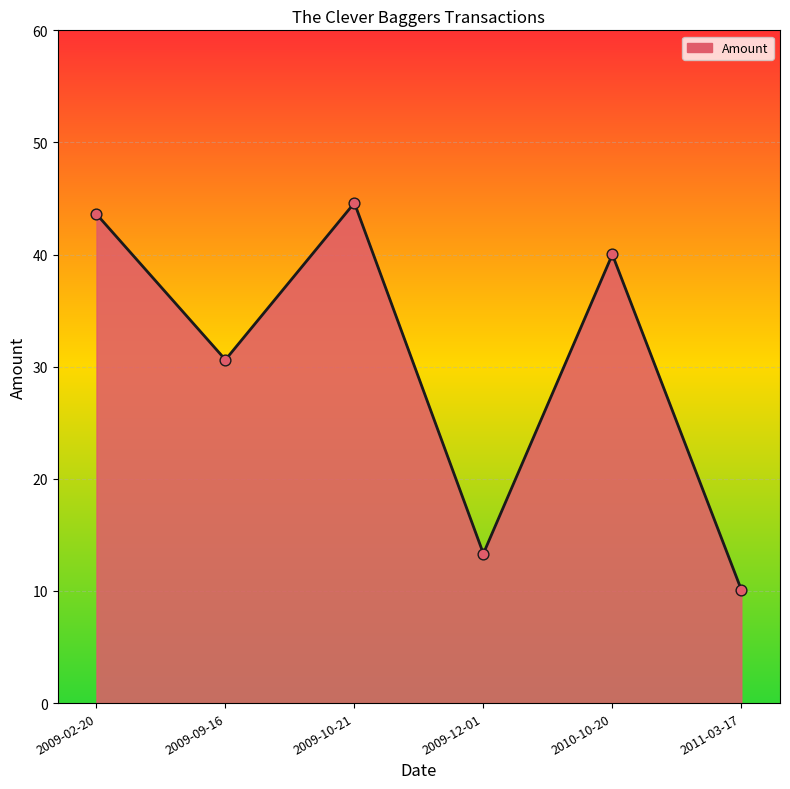

Between 2010-10-20 and 2009-02-20, which is larger?

2009-02-20